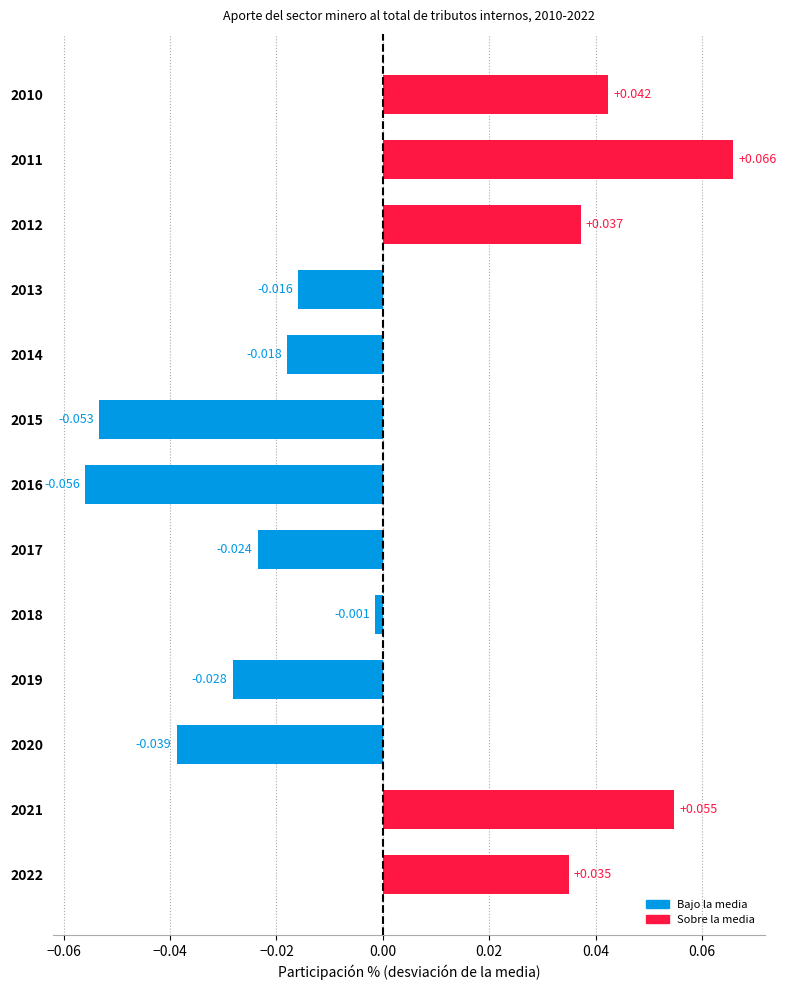

List the labels in order of value, largest first.

2011, 2021, 2010, 2012, 2022, 2018, 2013, 2014, 2017, 2019, 2020, 2015, 2016